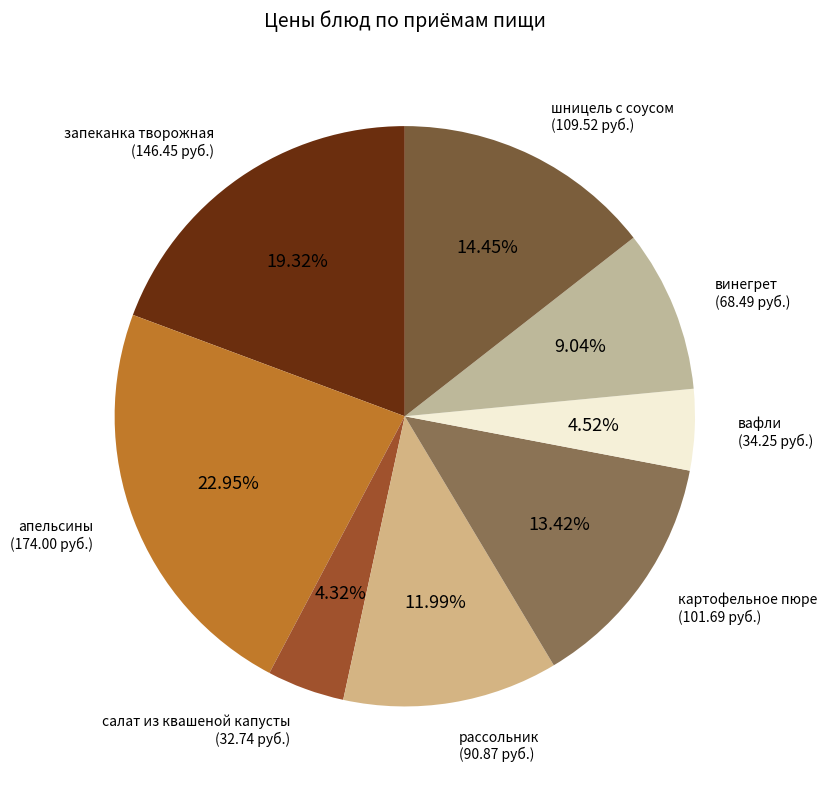

To the nearest percent, what is the average slice percentage?

12%